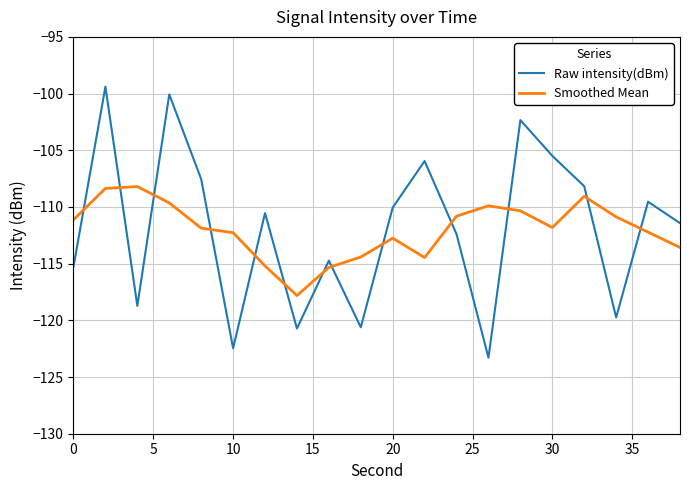

Is this an area chart (filled region under the line)?

No